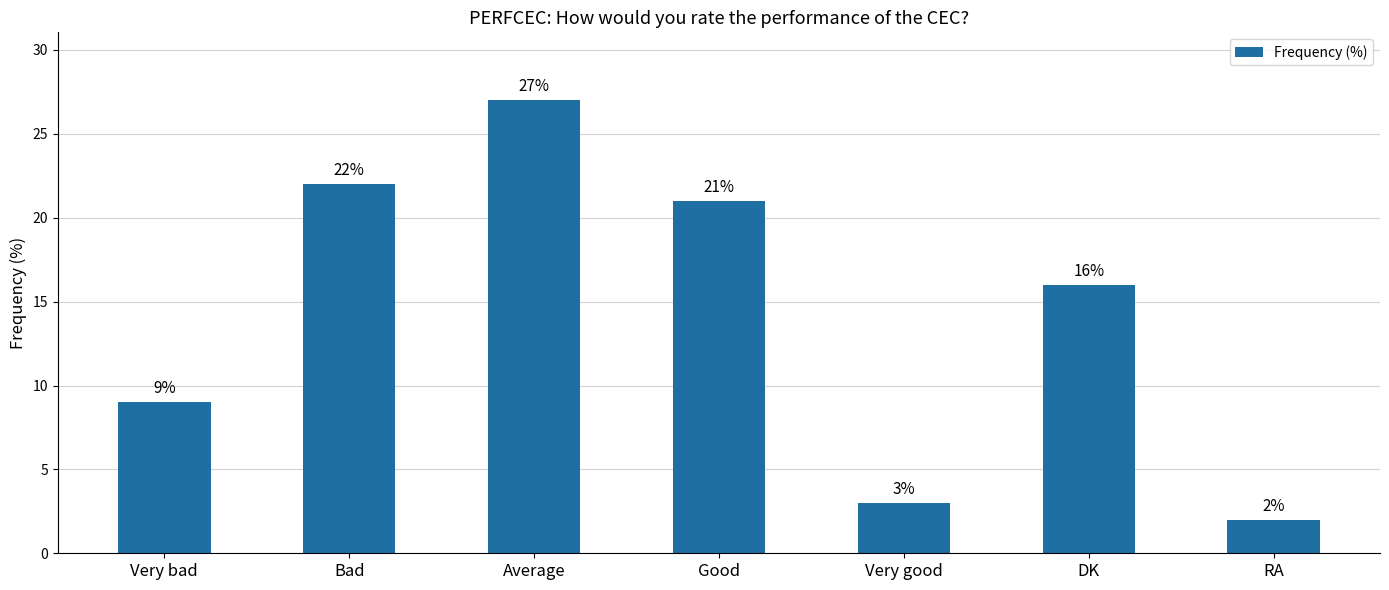

Count the number of categories in the chart.

7